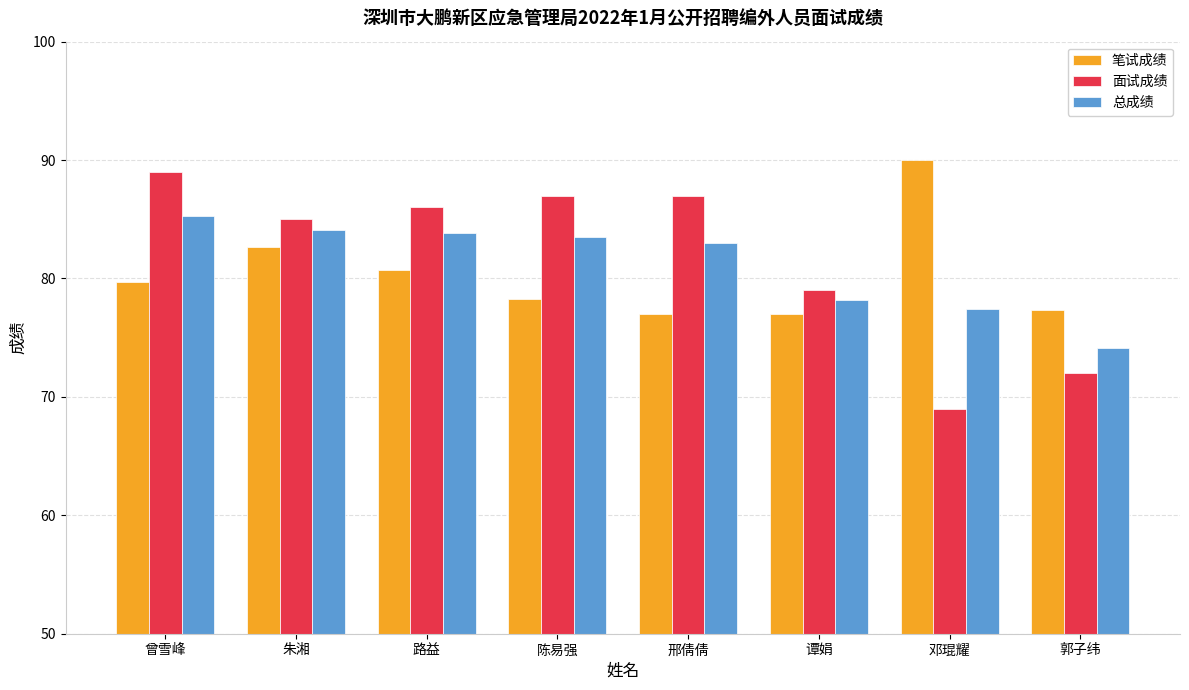

What is the label of the 1st bar from the left?

曾雪峰